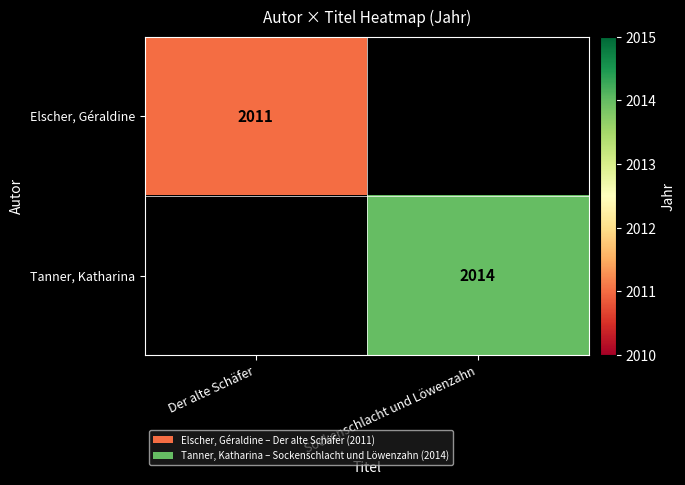

Which label corresponds to the largest value in the chart?

Sockenschlacht und Löwenzahn